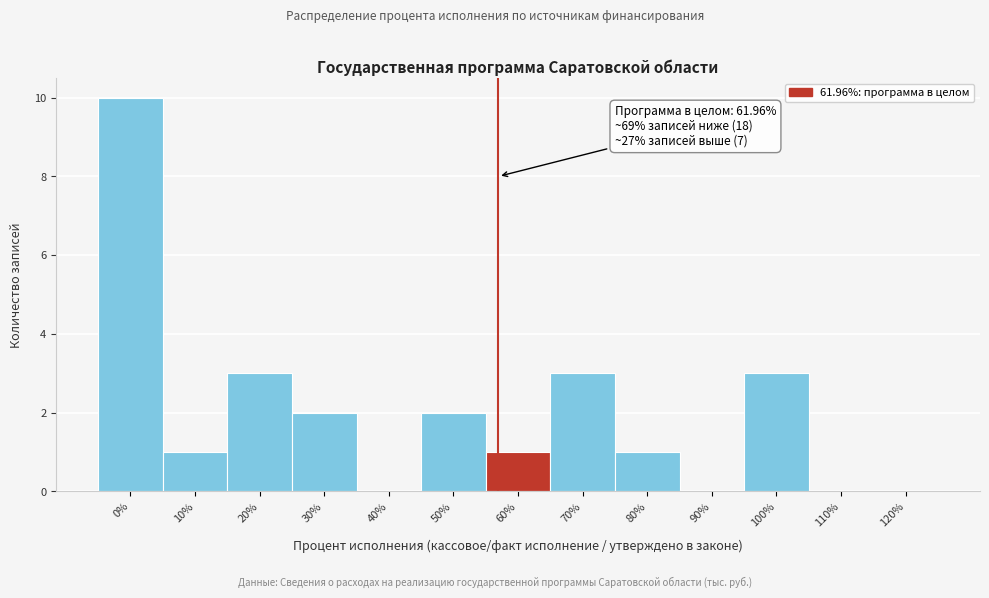

Reading left to right, transcribe all the data shown in this chart.

0%=10	10%=1	20%=3	30%=2	40%=0	50%=2	60%=1	70%=3	80%=1	90%=0	100%=3	110%=0	120%=0